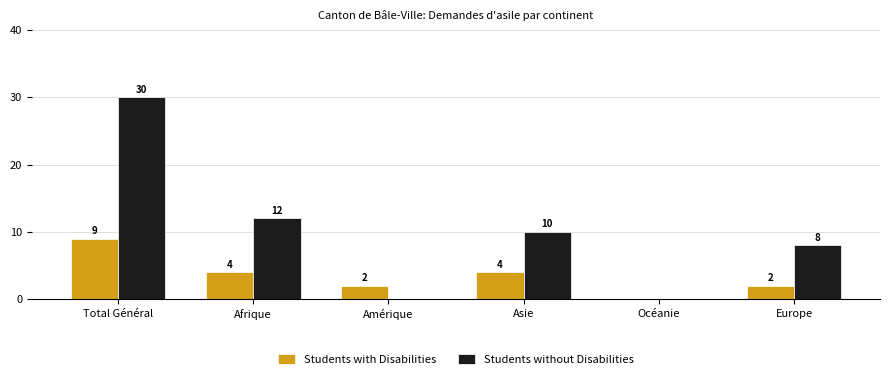

Which series has the widest spread of values?

Students without Disabilities